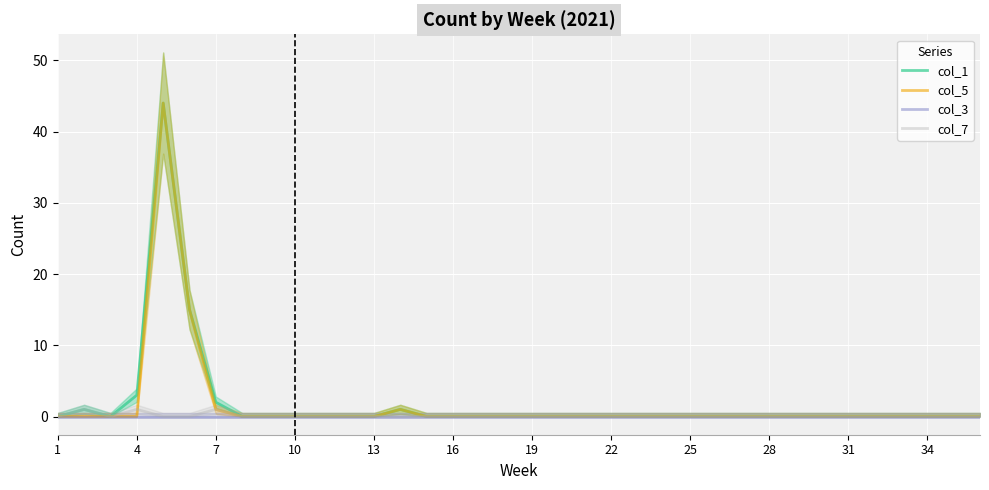

True or false: col_3 has more than 2 interior local peaks.

False